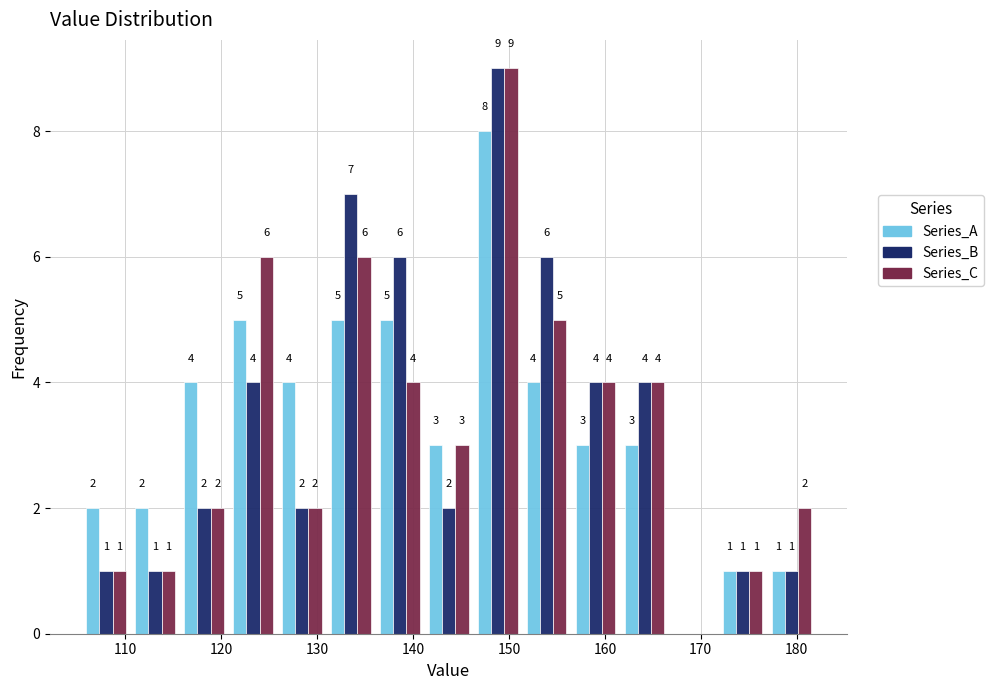

In the Series_B series, which range on the x-axis has the tallest bar?

146 to 151